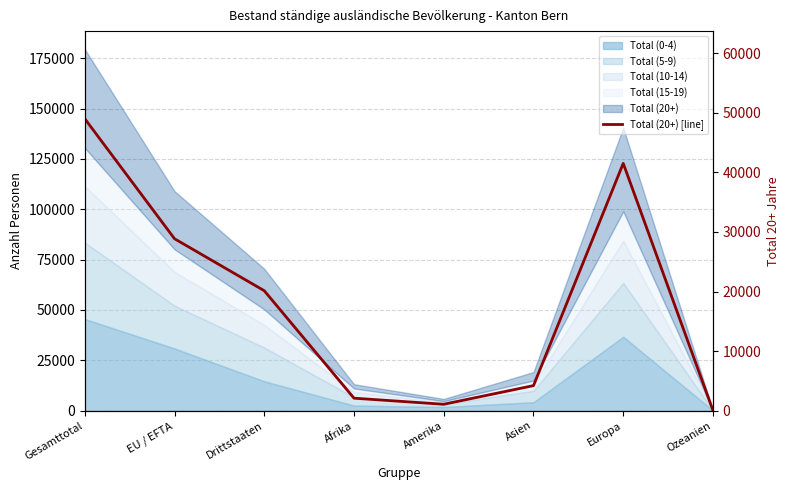

Between Gesamttotal and Asien, which is larger?

Gesamttotal